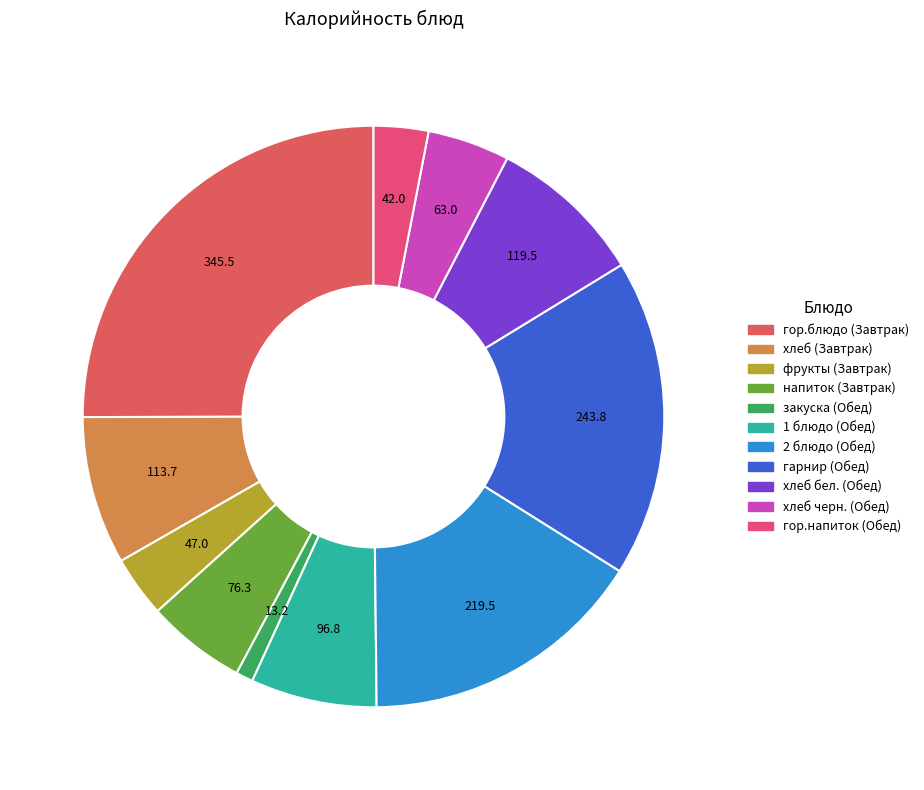

Does any single category account for the majority?

No